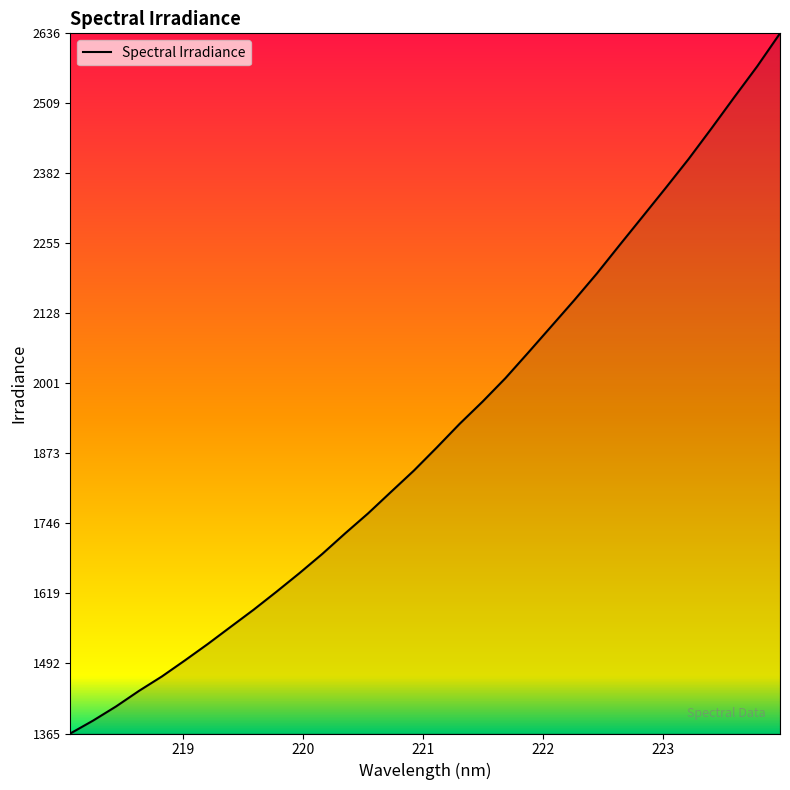

What is the difference between the maximum and minimum values?

1271.2